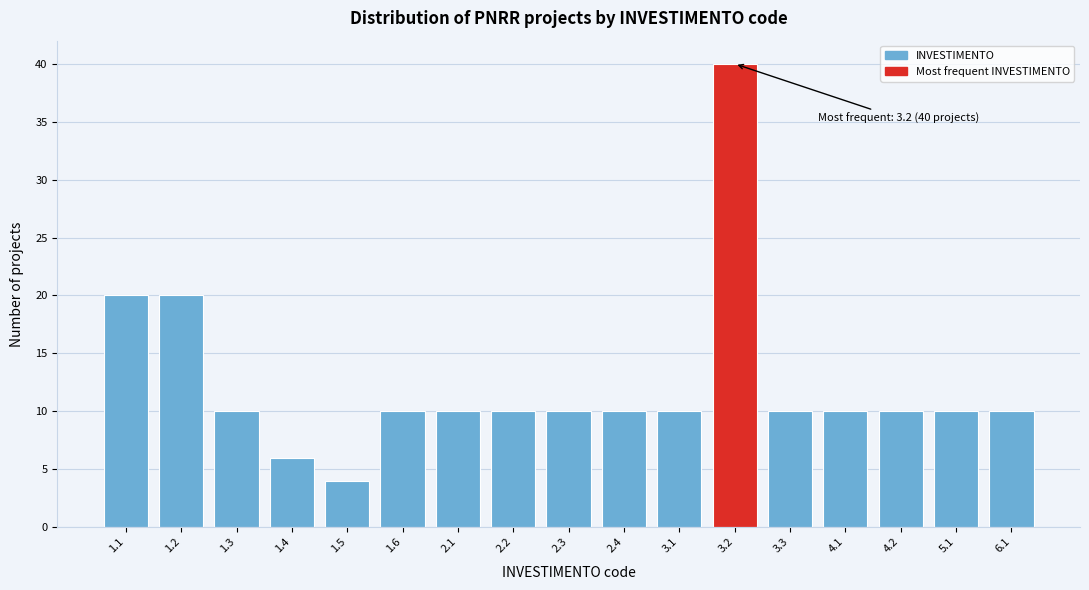

Reading left to right, extract all data points from this chart.

20	20	10	6	4	10	10	10	10	10	10	40	10	10	10	10	10